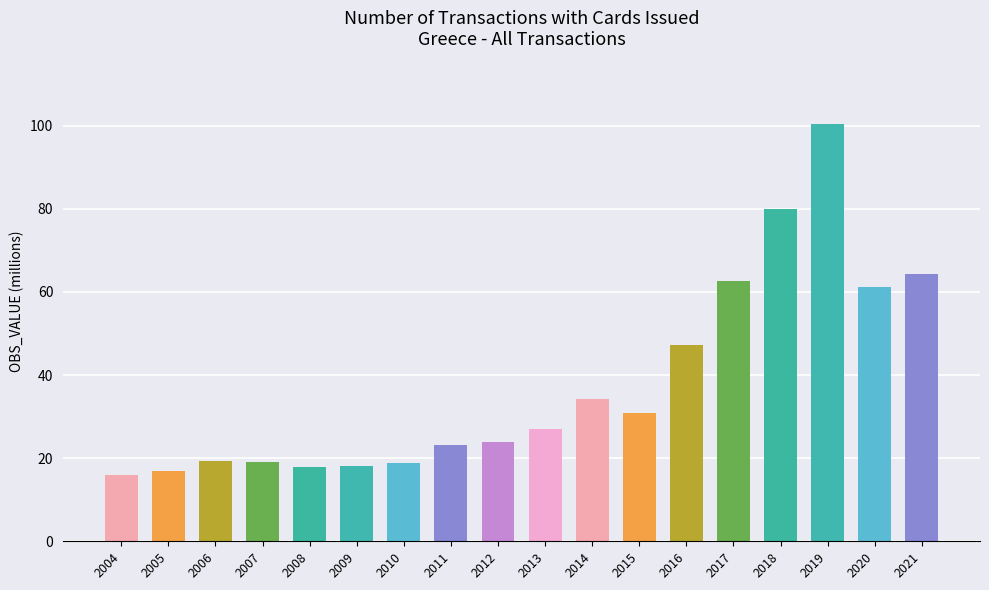

How many data points are less than 27?

9